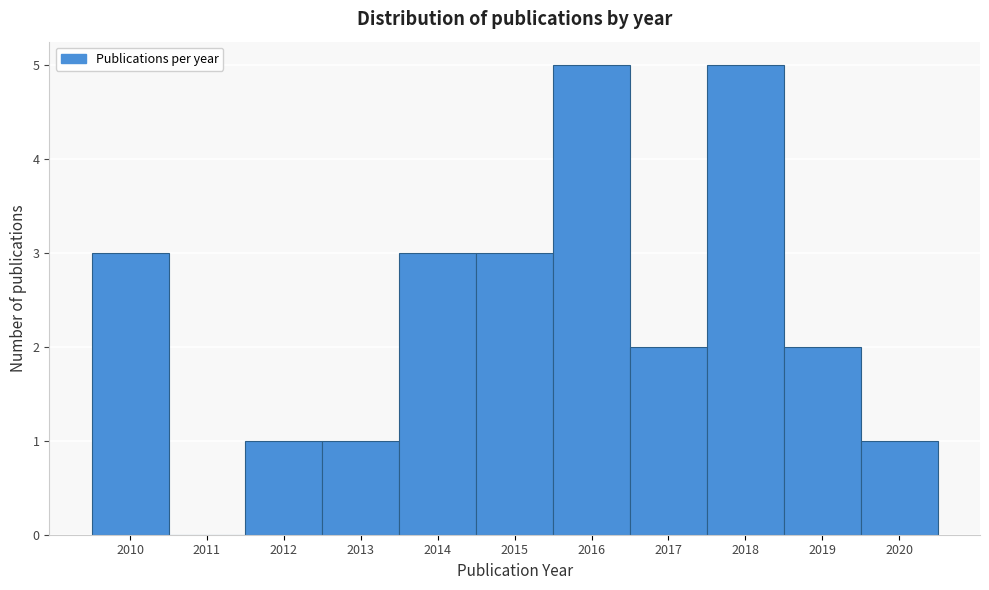

Reading left to right, list every bar in this chart as the range it spans on the x-axis followed by its height. The values are not printed on the chart, so give them approximately, as read against the axis.

2009.5 to 2010.5: 3
2010.5 to 2011.5: 0
2011.5 to 2012.5: 1
2012.5 to 2013.5: 1
2013.5 to 2014.5: 3
2014.5 to 2015.5: 3
2015.5 to 2016.5: 5
2016.5 to 2017.5: 2
2017.5 to 2018.5: 5
2018.5 to 2019.5: 2
2019.5 to 2020.5: 1